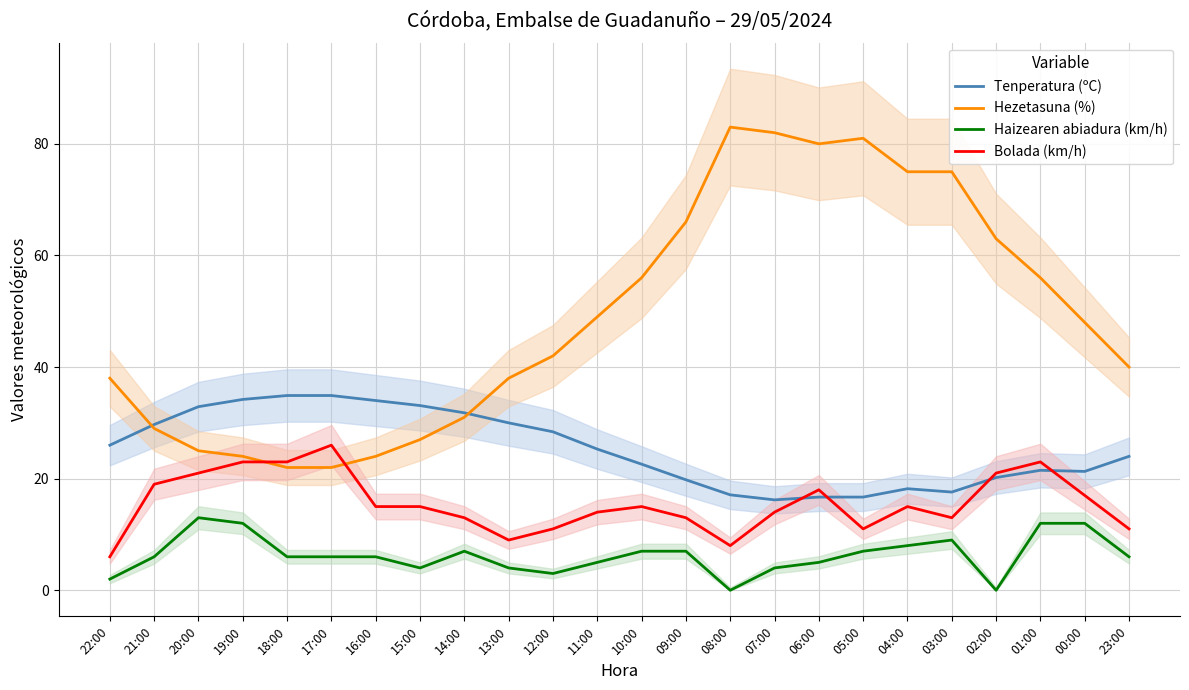

At which category does Haizearen abiadura (km/h) reach its first local peak?

20:00